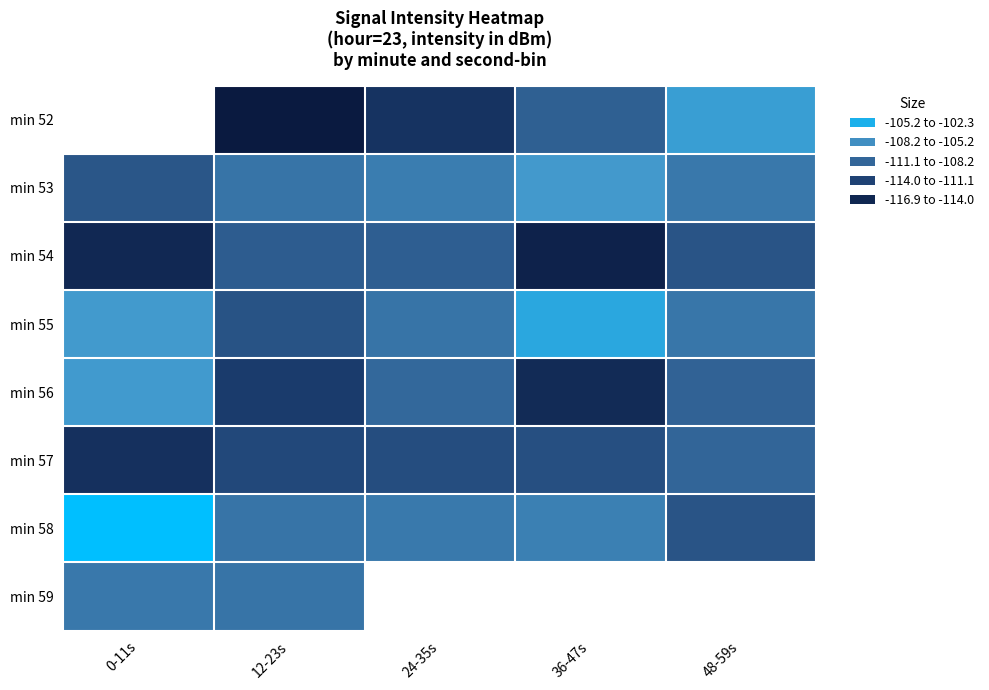

Which label corresponds to the smallest value in the chart?

12-23s